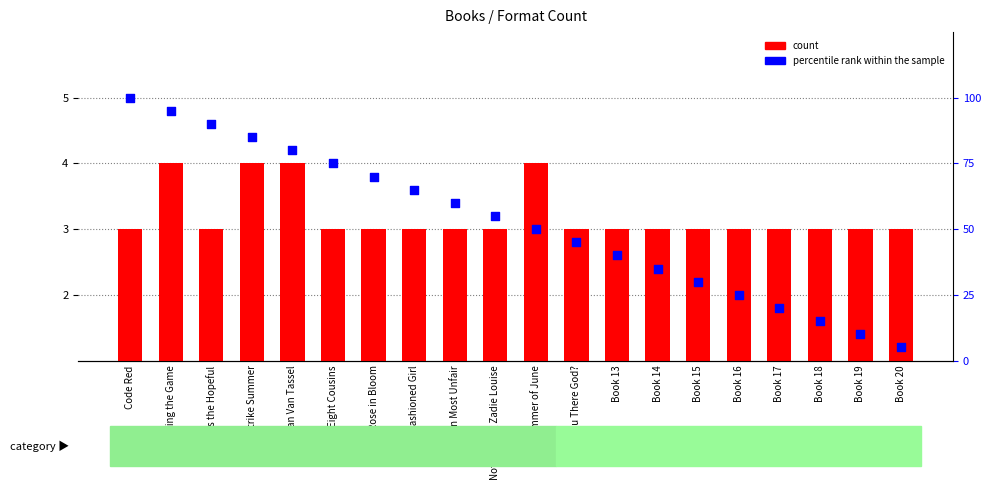

Which series reaches the minimum Y coordinate?

count